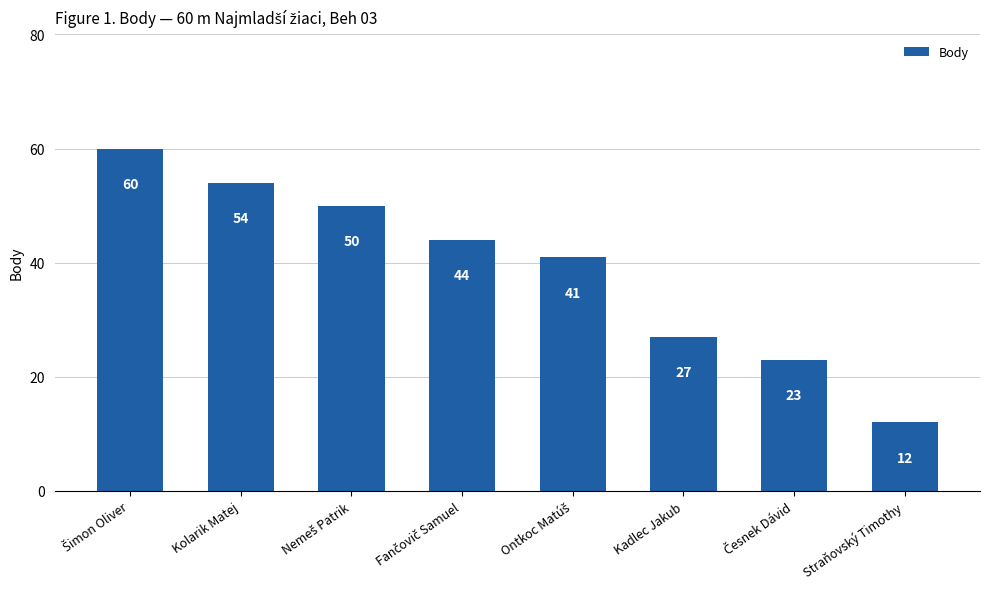

How many values are below 44?

4